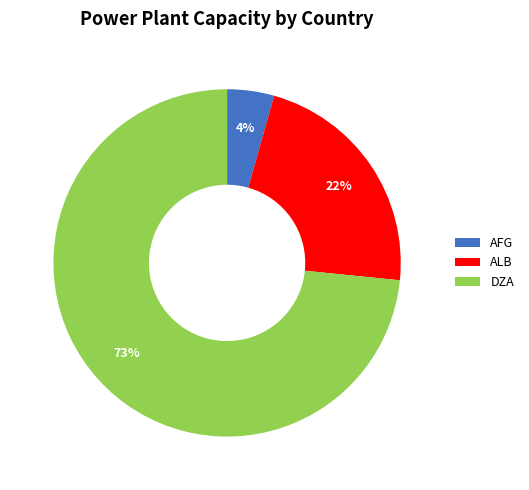

Does ALB represent more than half of the total?

No